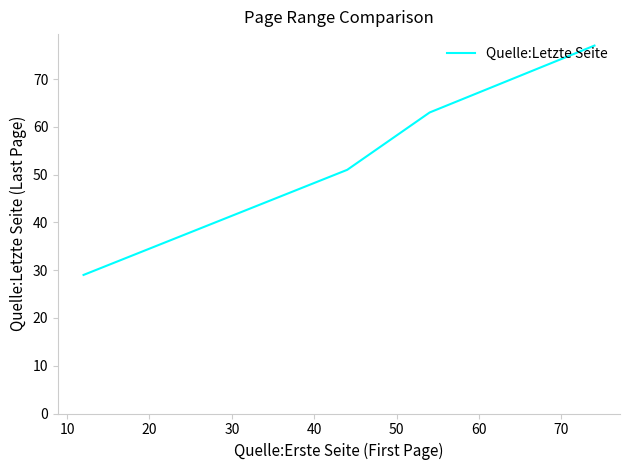

What is the minimum value shown in the chart?

29